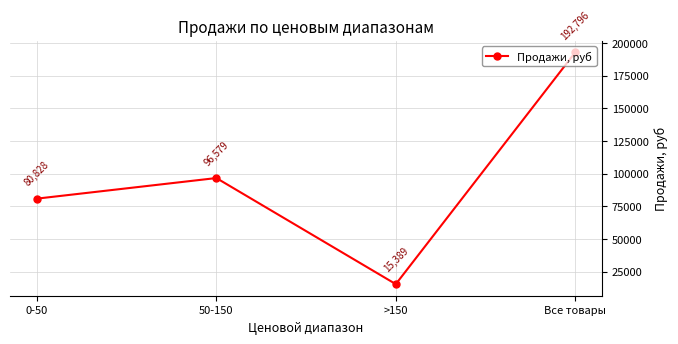

Does the chart display data point markers on the line(s)?

Yes